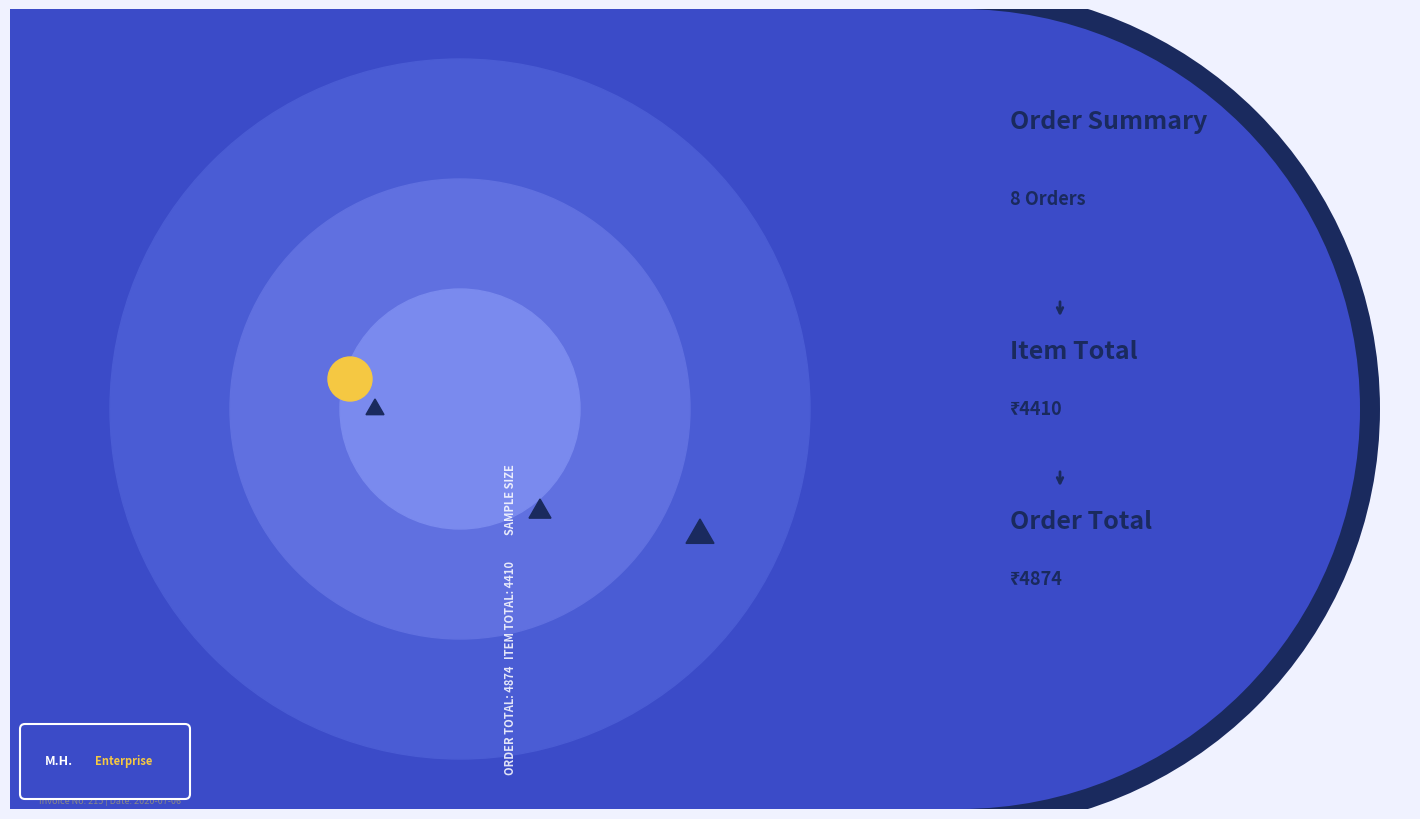

Reading left to right, extract all data points from this chart.

Order Total: 4559=638	4560=648	4563=1128	4564=408	4570=308	4571=328	4572=1108	4573=308
Item Total: 4559=580	4560=590	4563=1070	4564=350	4570=250	4571=270	4572=1050	4573=250